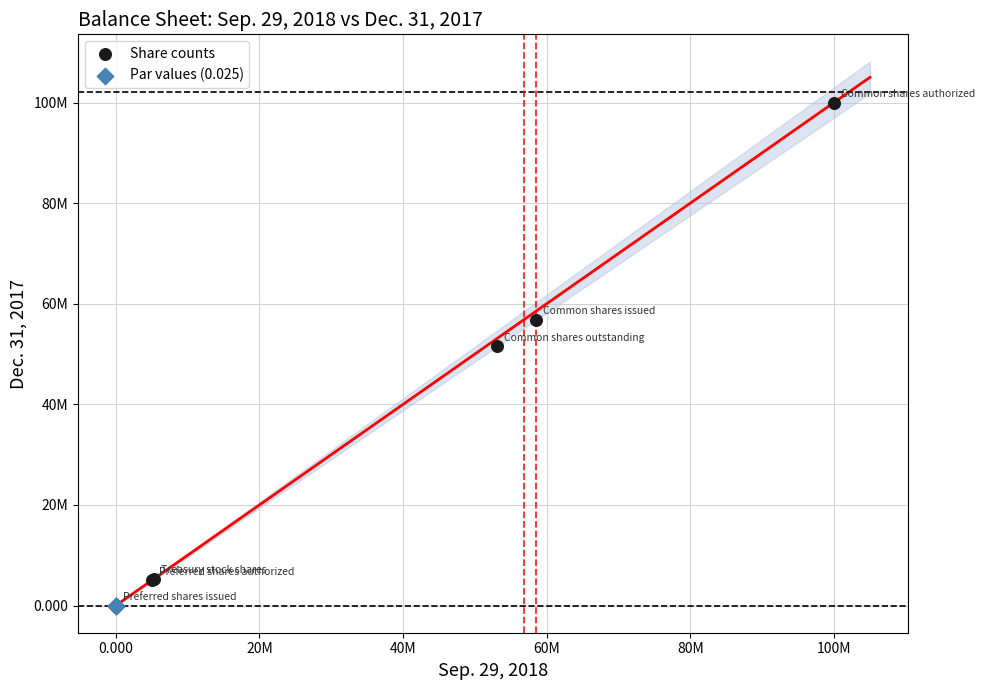

Which series has the widest spread of Y values?

Share counts